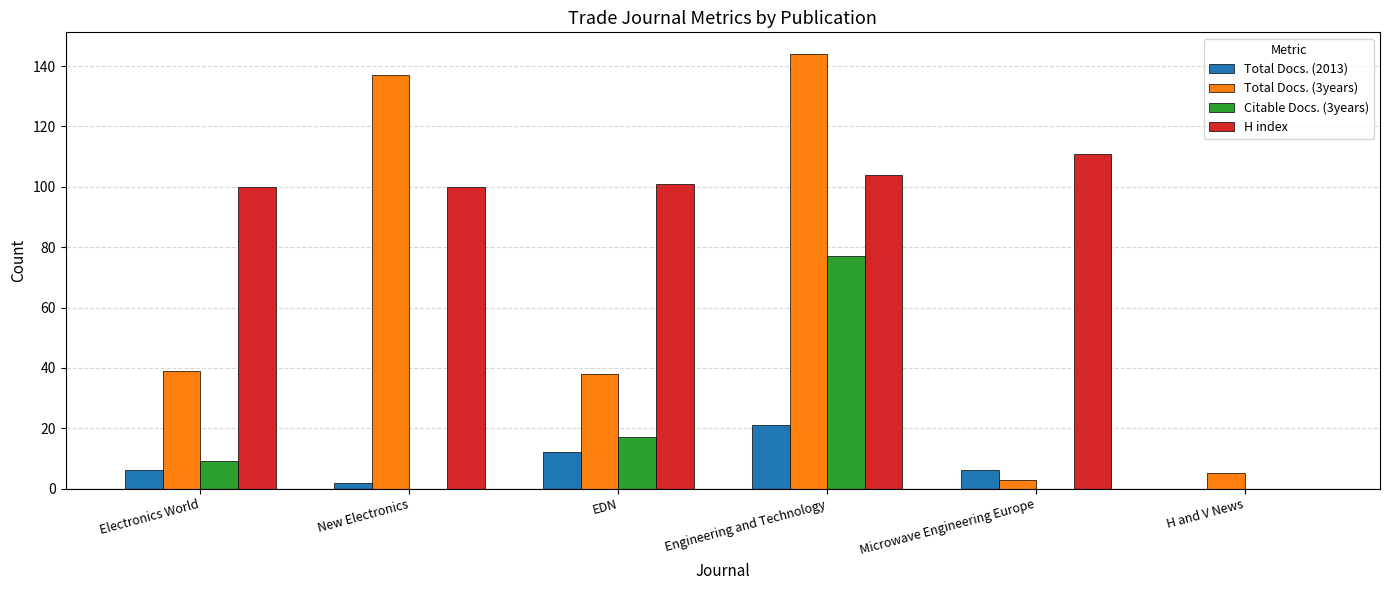

The Total Docs. (3years) series shows 38 at EDN. True or false?

True